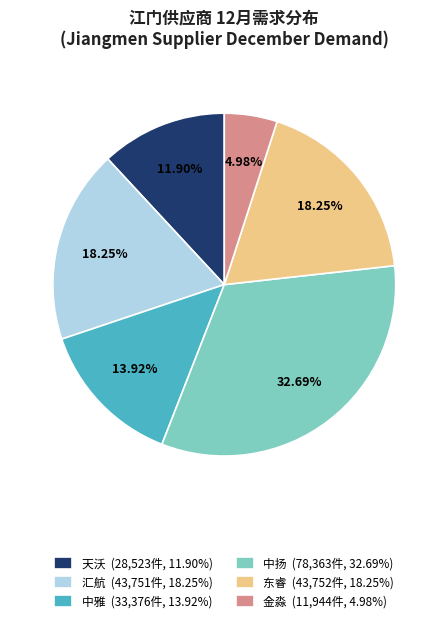

Do 中雅 and 东睿 together represent more than half of the pie?

No